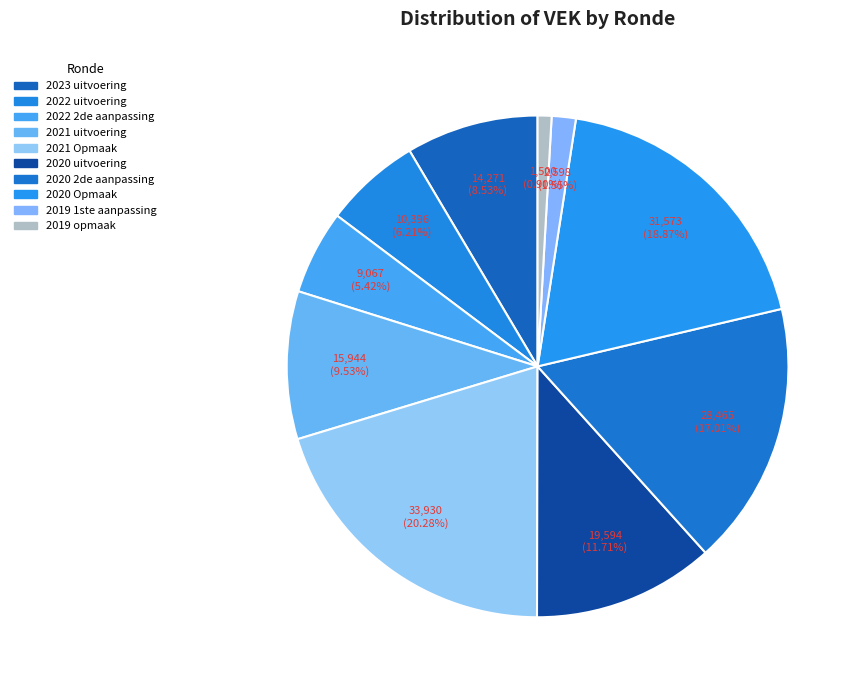

The 2022 2de aanpassing slice represents 1% of the pie. True or false?

False